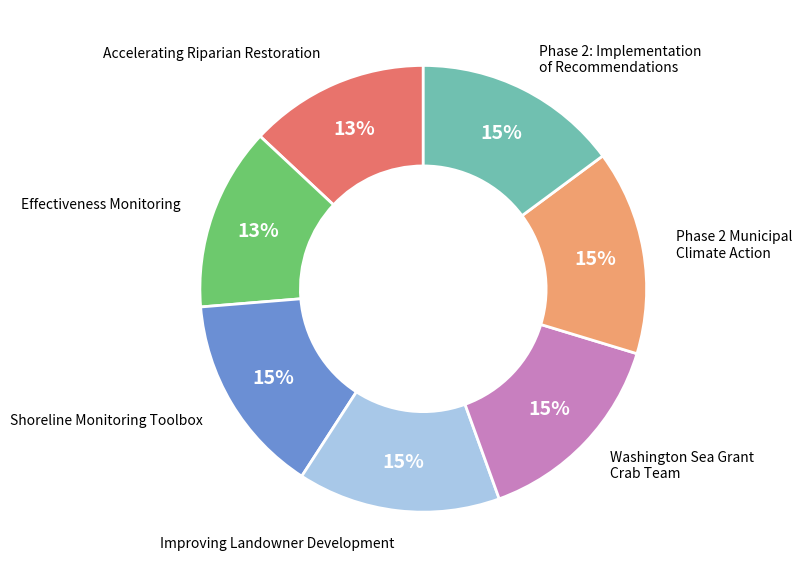

Is Washington Sea Grant Crab Team the majority of the pie?

No